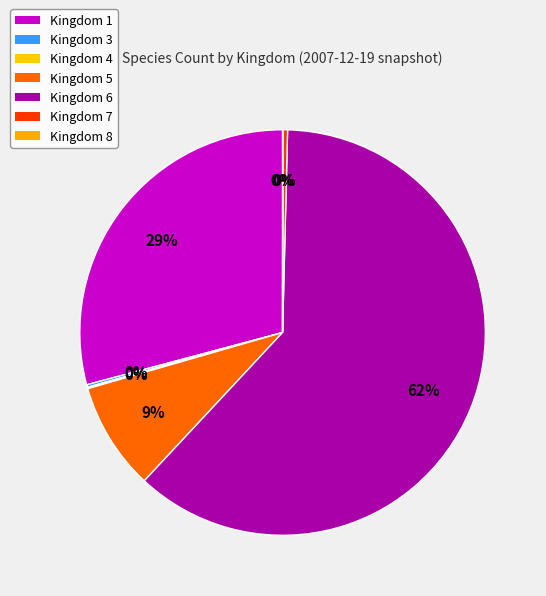

Which slice is the smallest?

Kingdom 8